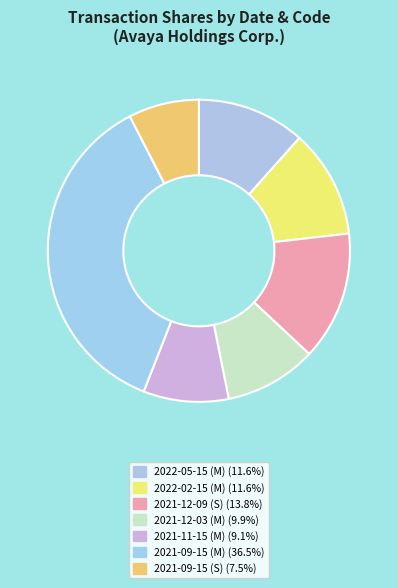

Does 2021-12-09 (S) represent more than half of the total?

No